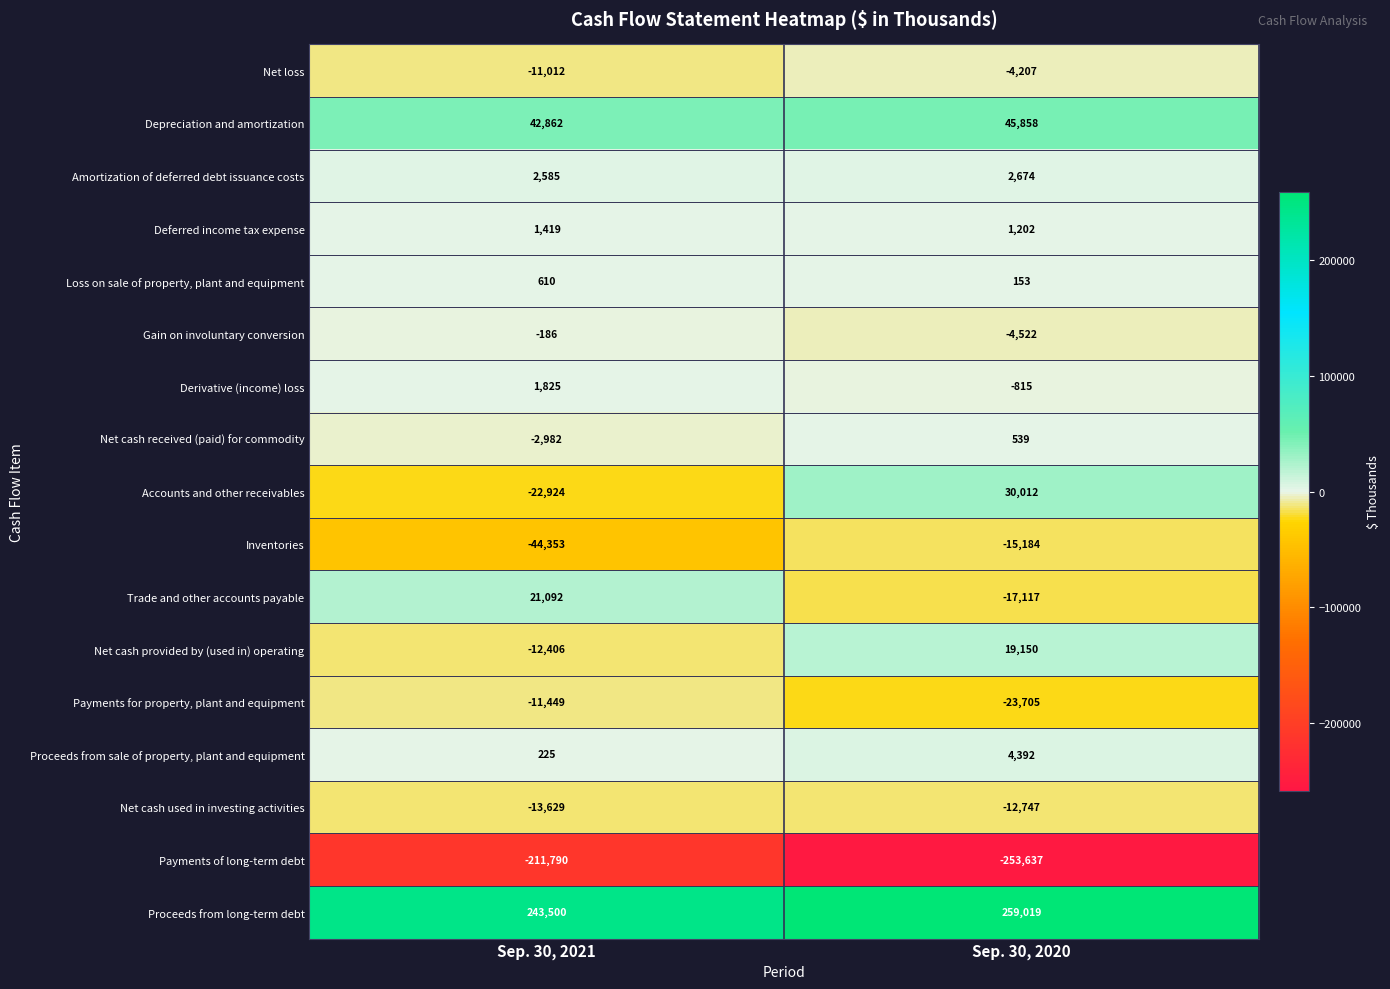

What is the difference between the Derivative (income) loss values at Sep. 30, 2020 and Sep. 30, 2021?

2640